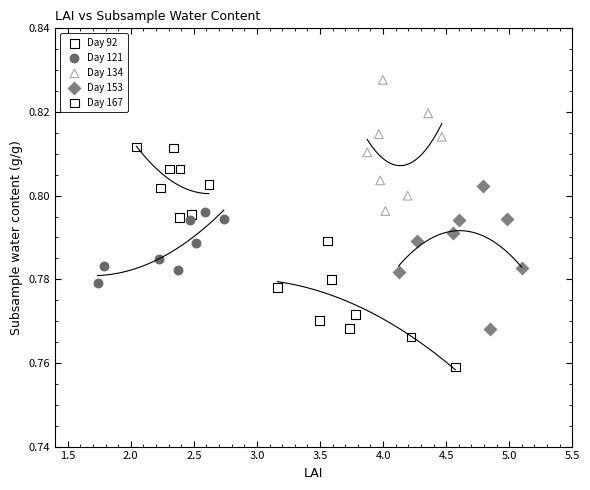

Which series has the largest Y range (max minus min)?

Day 153